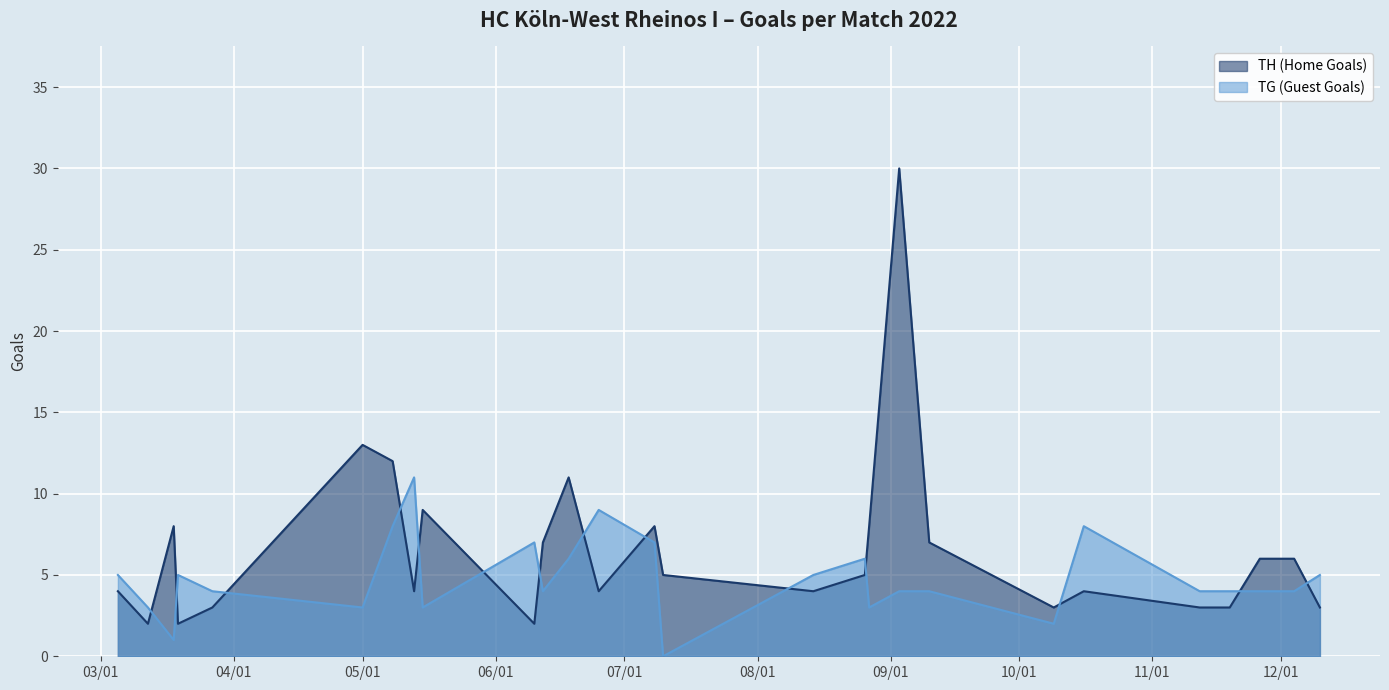

In TG (Guest Goals), how many points are higher than both neighbors (excluding endpoints)?

6